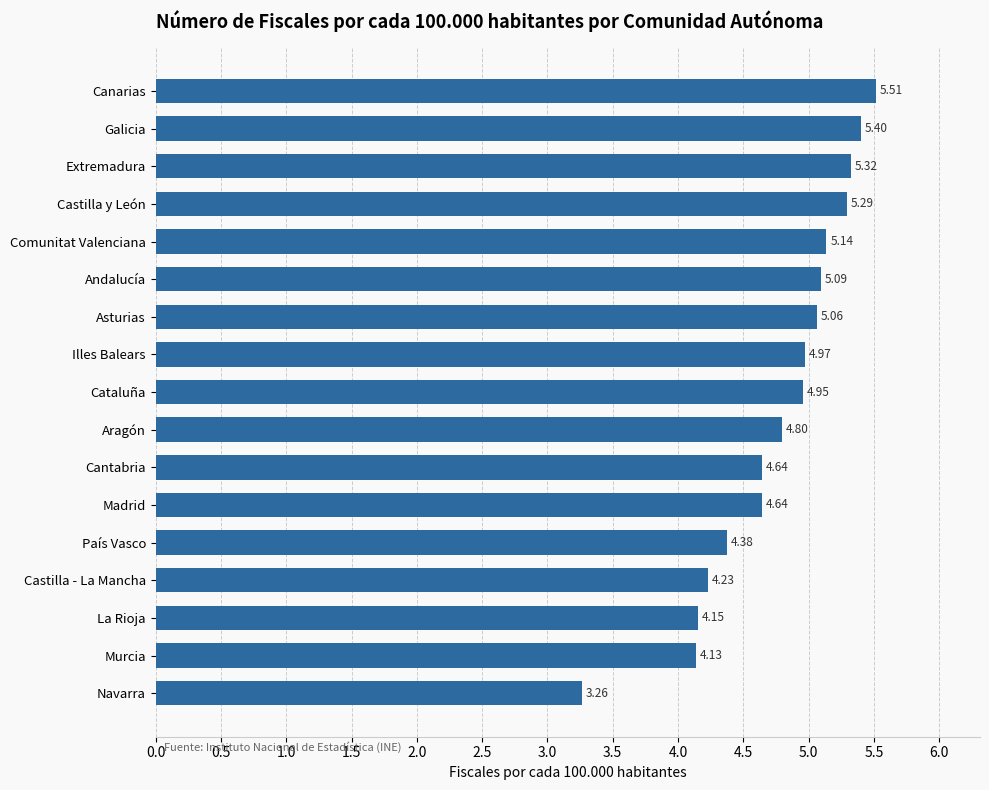

Where is the data nearest to the value 4?

Murcia